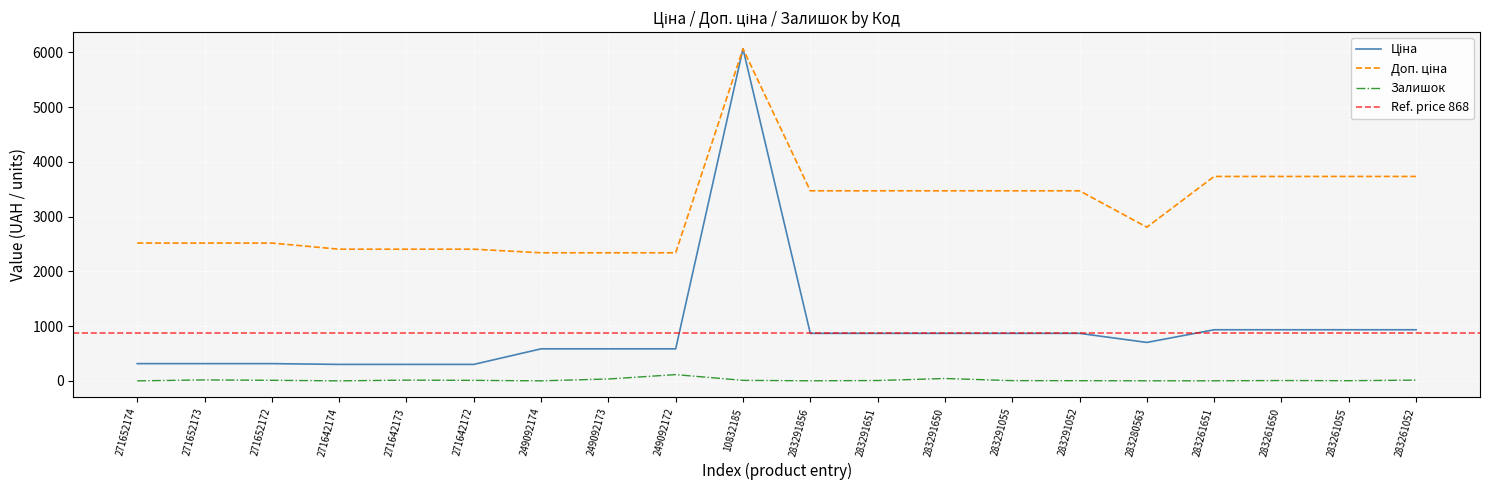

List the series in order of their peak value, lowest first.

Залишок, Ціна, Доп. ціна